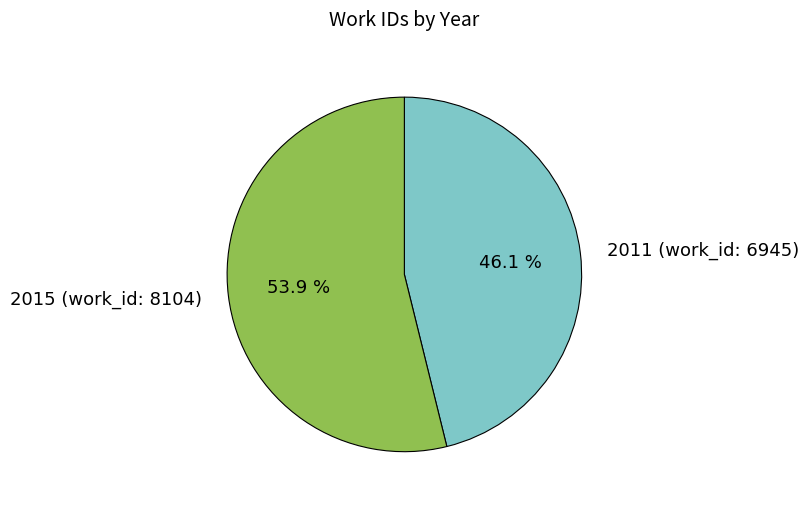

Which category accounts for the majority?

2015 (work_id: 8104)